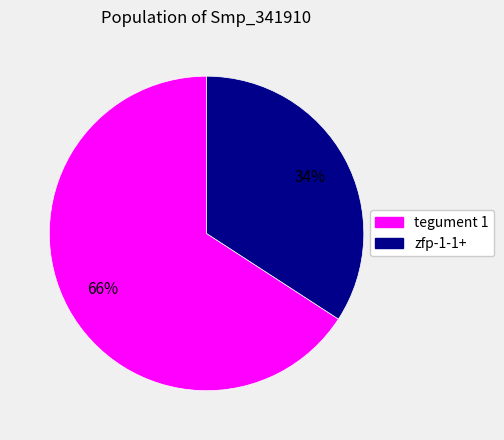

Is tegument 1 the majority of the pie?

Yes